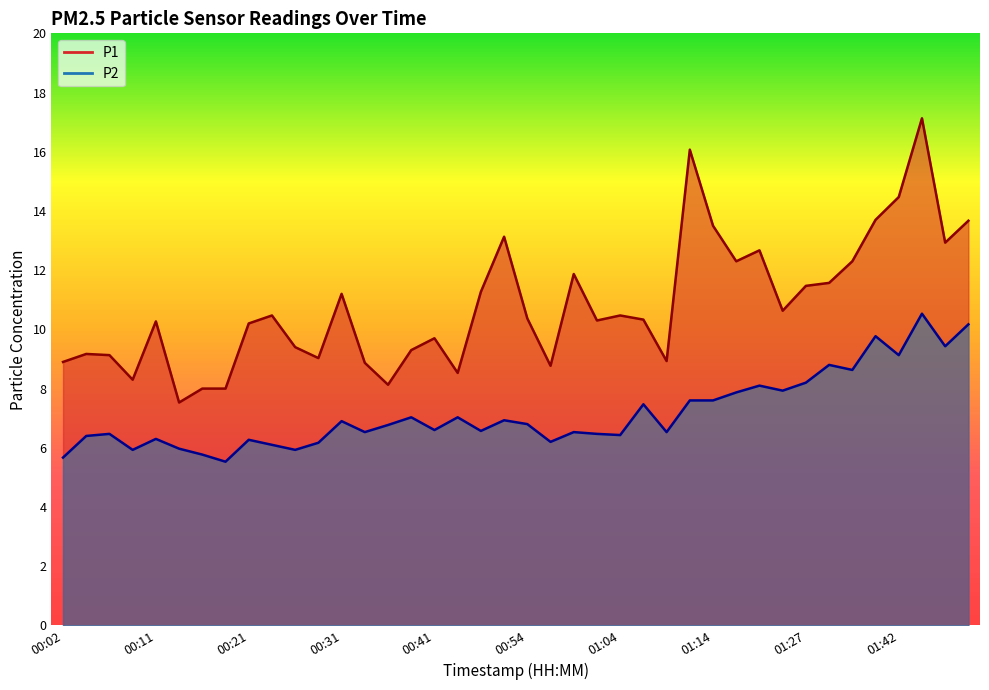

List the series in order of their peak value, lowest first.

P2, P1